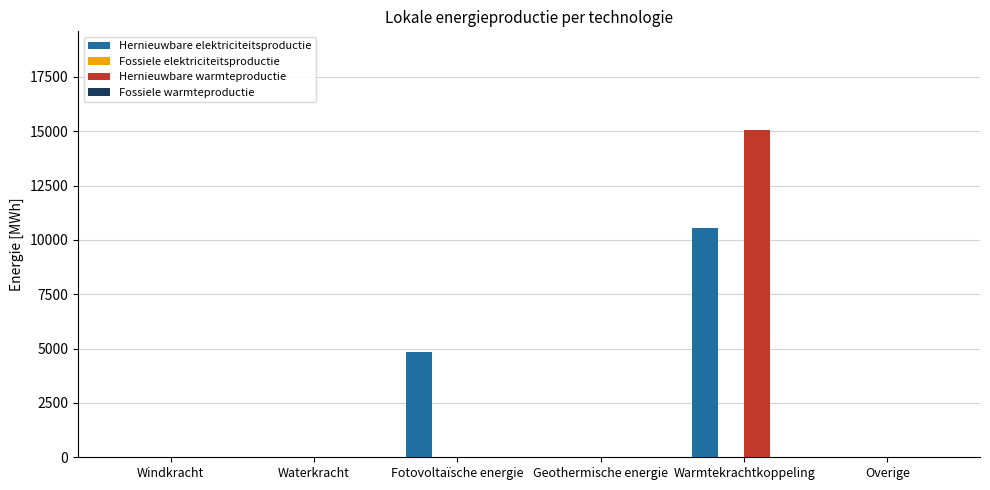

Which category has the highest value in the Hernieuwbare warmteproductie series?

Warmtekrachtkoppeling